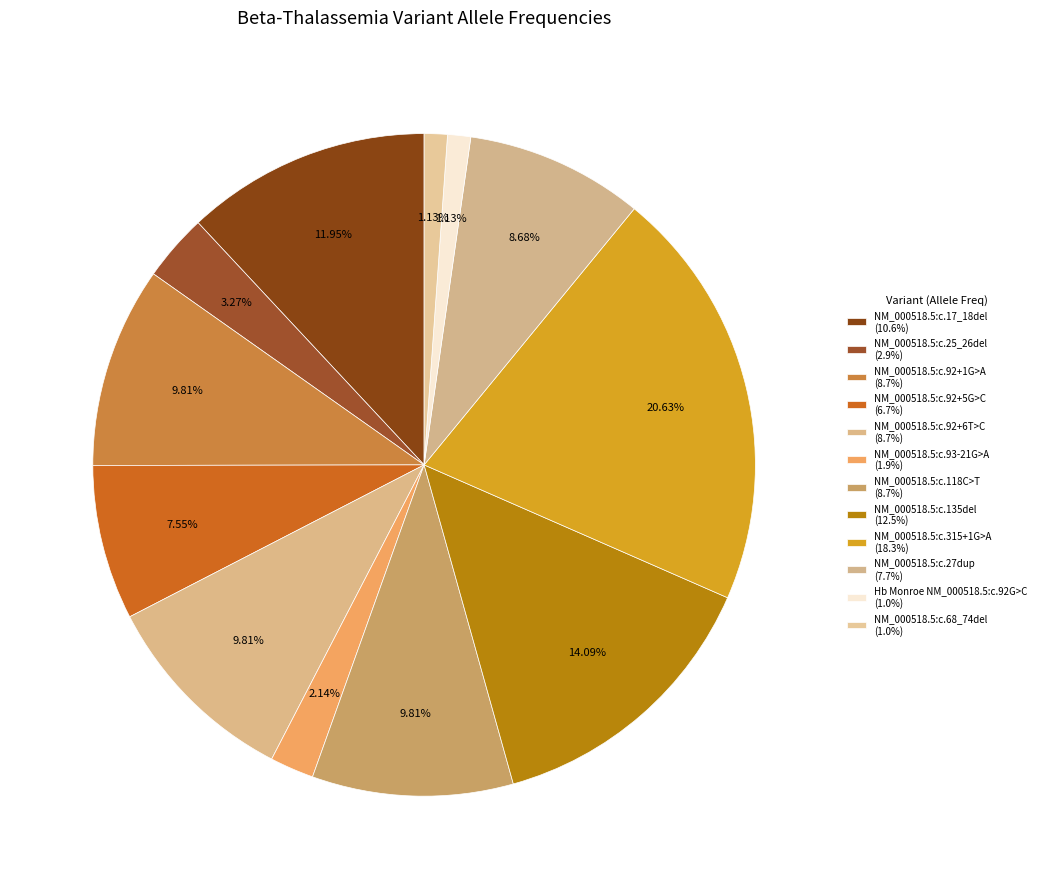

Which category has the smallest portion of the pie?

Hb Monroe NM_000518.5:c.92G>C